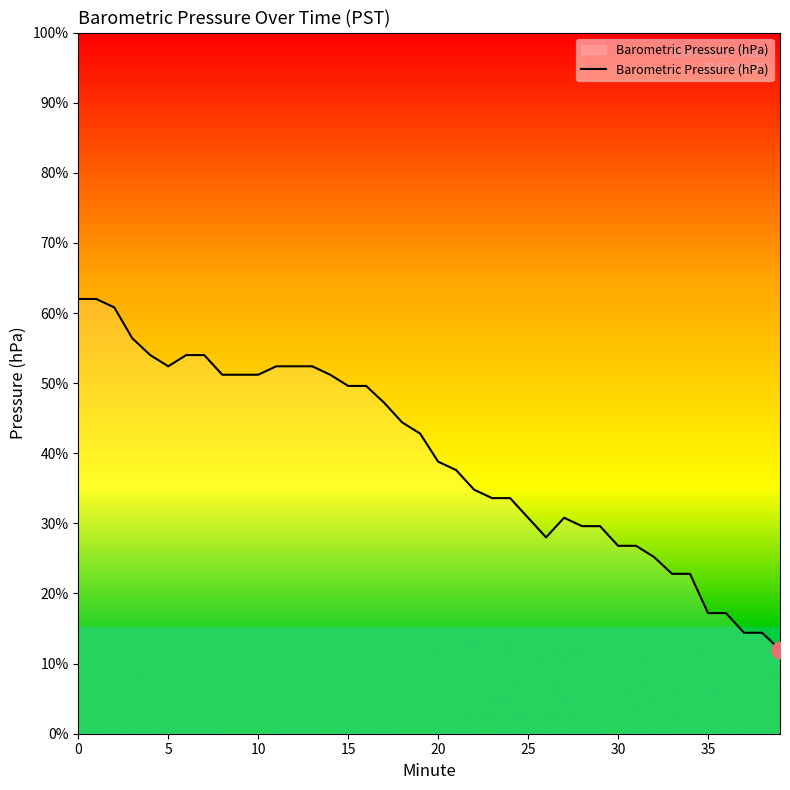

Reading left to right, transcribe all the data shown in this chart.

994.5	994.5	994.5	994.4	994.4	994.3	994.4	994.4	994.3	994.3	994.3	994.3	994.3	994.3	994.3	994.2	994.2	994.2	994.1	994.1	994.0	993.9	993.9	993.8	993.8	993.8	993.7	993.8	993.7	993.7	993.7	993.7	993.6	993.6	993.6	993.4	993.4	993.4	993.4	993.3